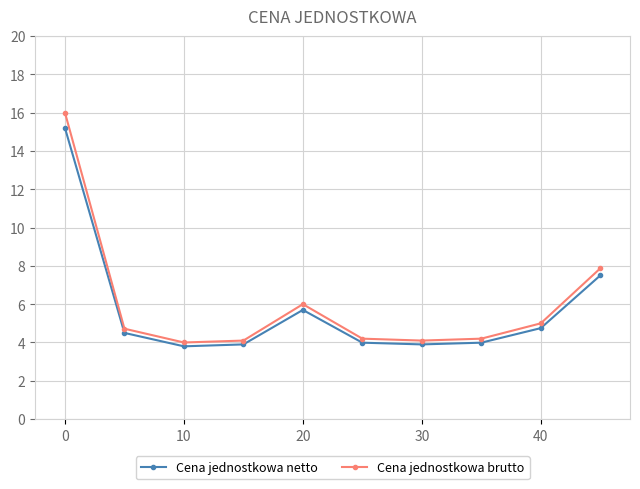

Which series has the largest range (max minus min)?

Cena jednostkowa brutto